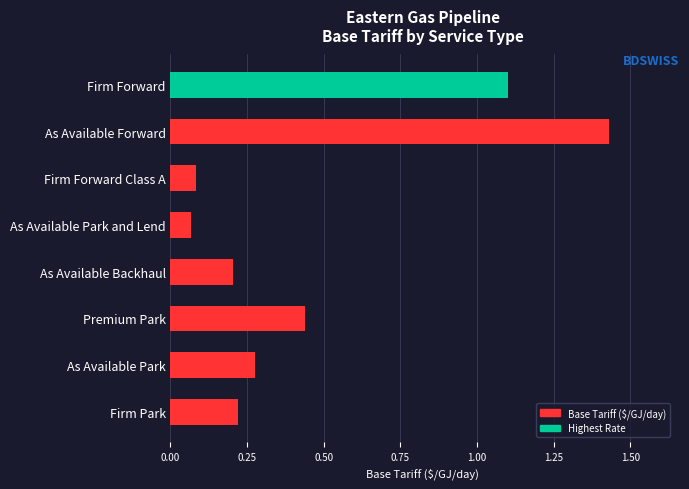

How many bars are there in total?

8